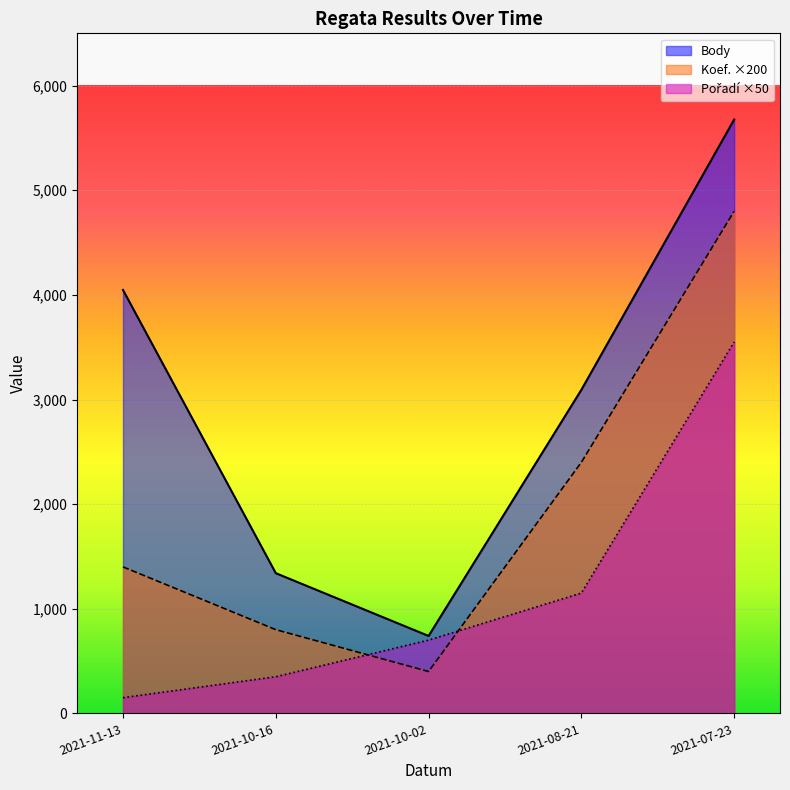

What is the minimum value shown in the chart?

150